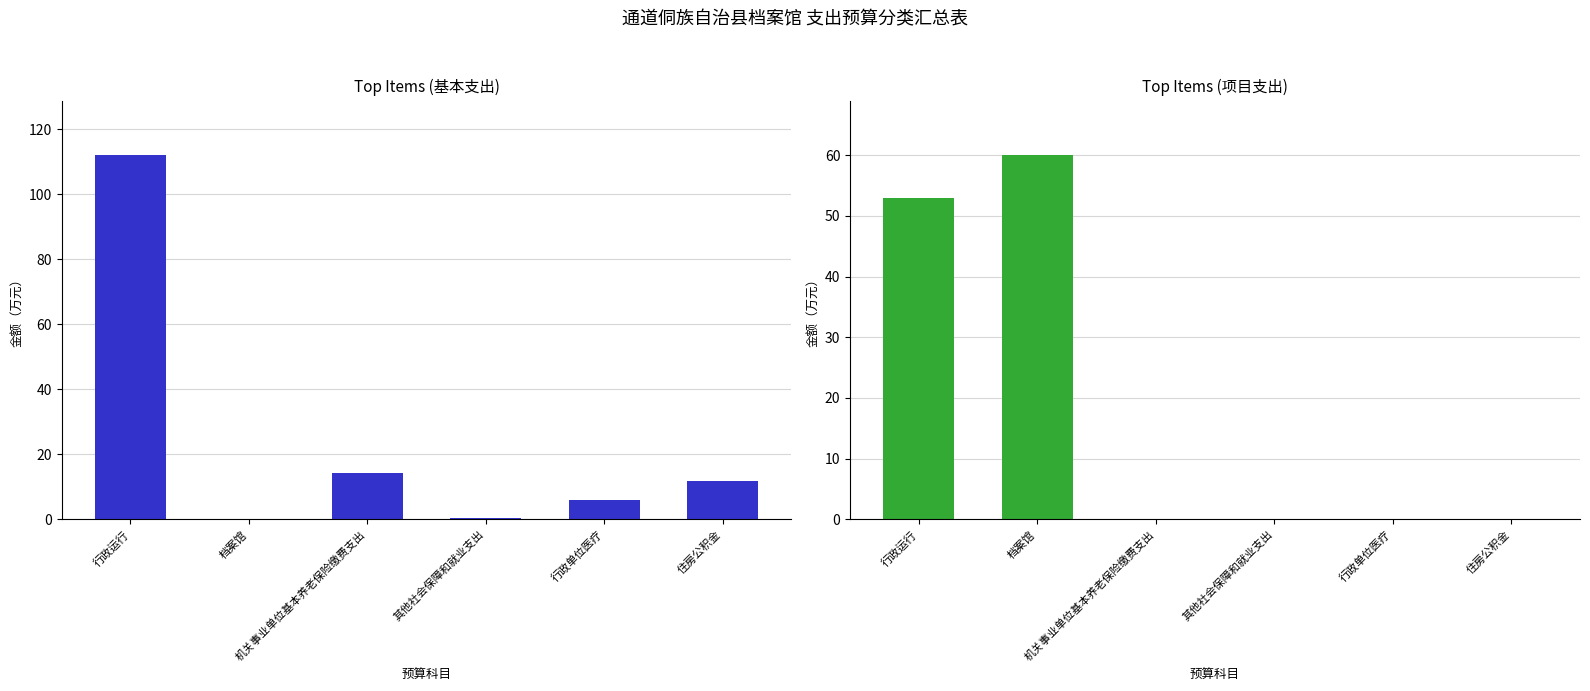

What is the sum of the 基本支出 values at 机关事业单位基本养老保险缴费支出 and 其他社会保障和就业支出?

14.6